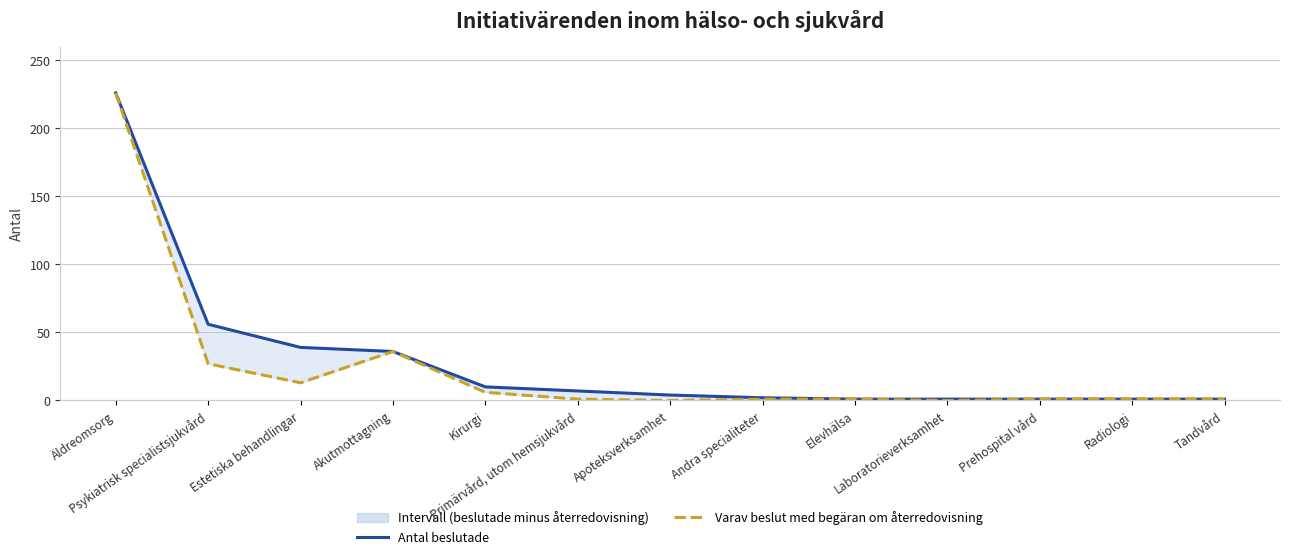

Rank the series by their maximum value, from lowest to highest.

Antal beslutade, Varav beslut med begäran om återredovisning